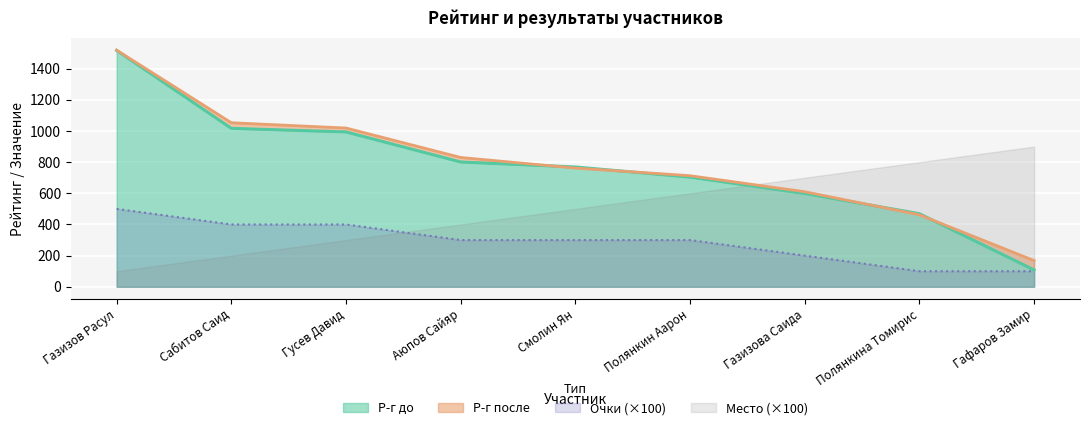

Rank the categories by Р-г после value from highest to lowest.

Газизов Расул, Сабитов Саид, Гусев Давид, Аюпов Сайяр, Смолин Ян, Полянкин Аарон, Газизова Саида, Полянкина Томирис, Гафаров Замир